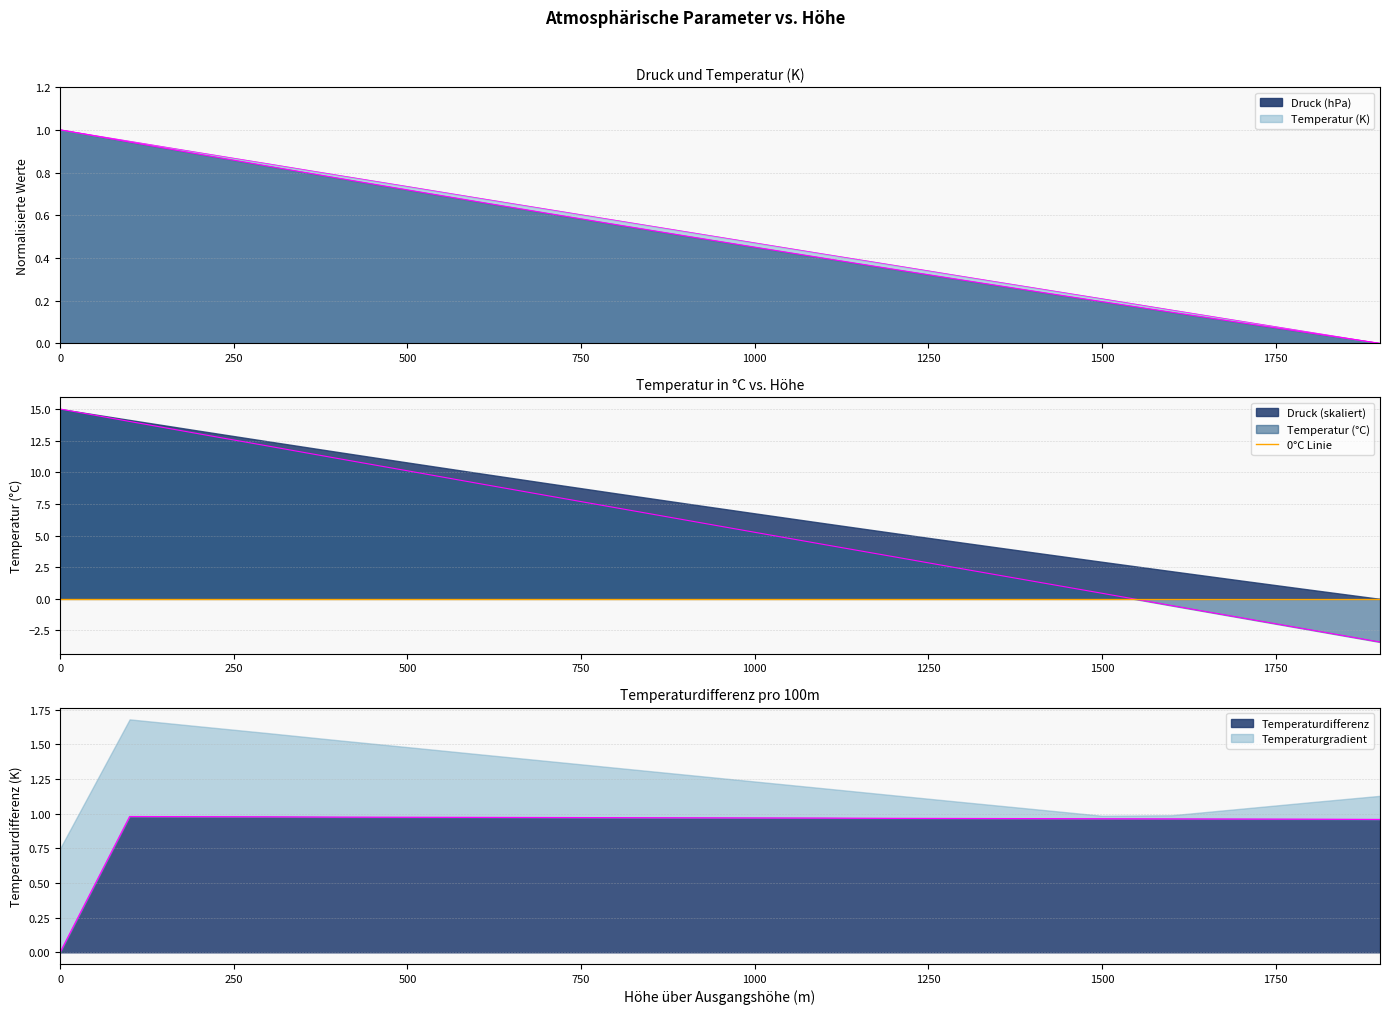

Which label corresponds to the smallest value in the chart?

1900